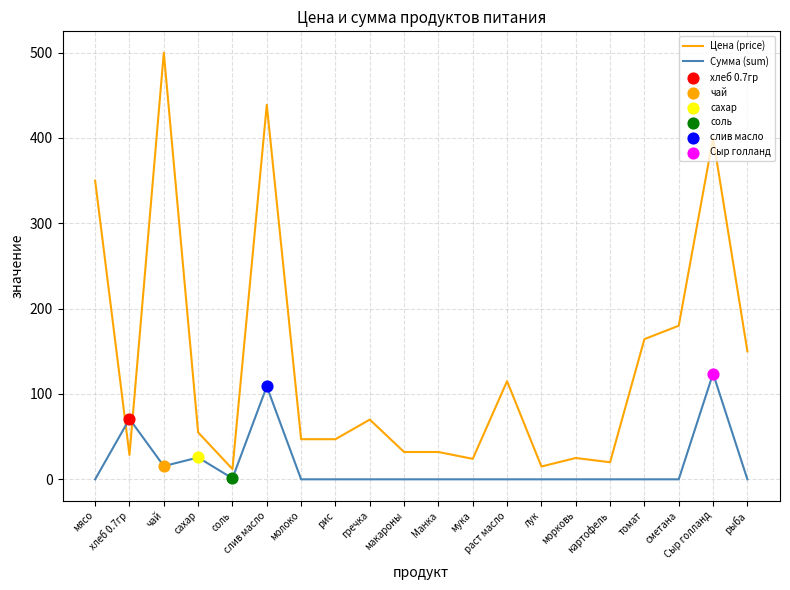

At how many categories does at least one series exceed 335?

4